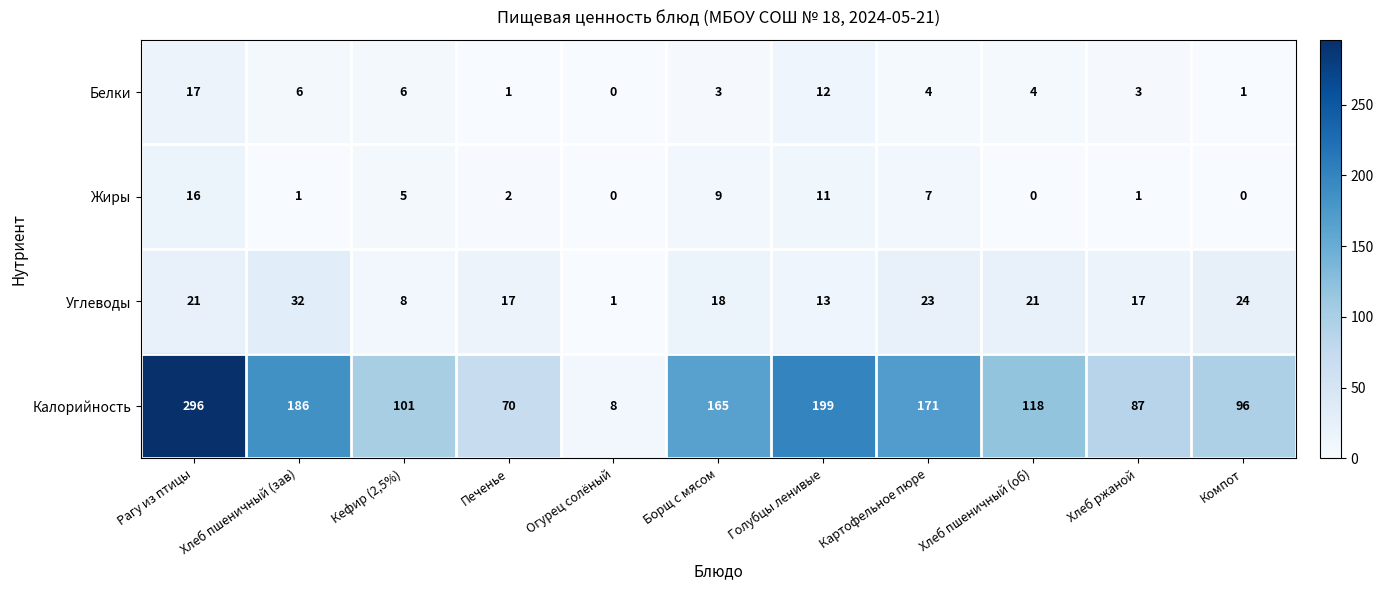

At which category is the sum across all series the highest?

Рагу из птицы